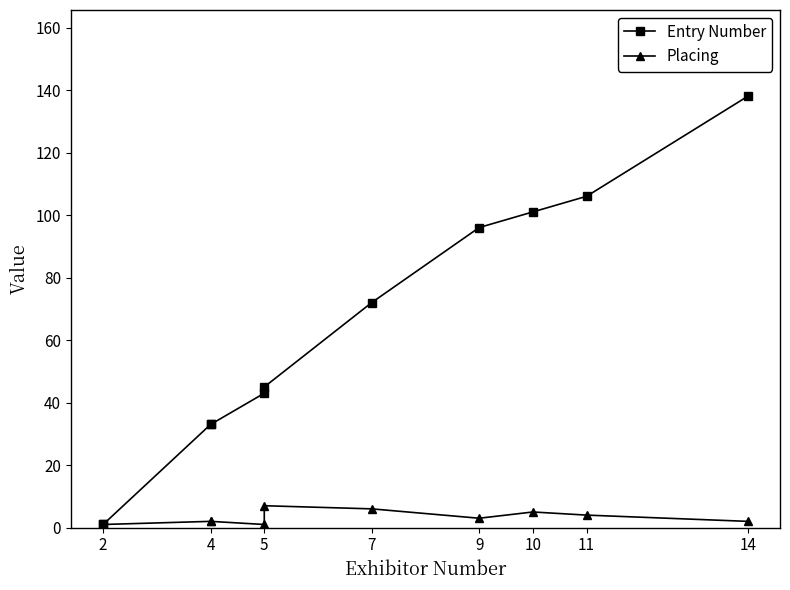

True or false: Placing has a value of 1 at 4.

False